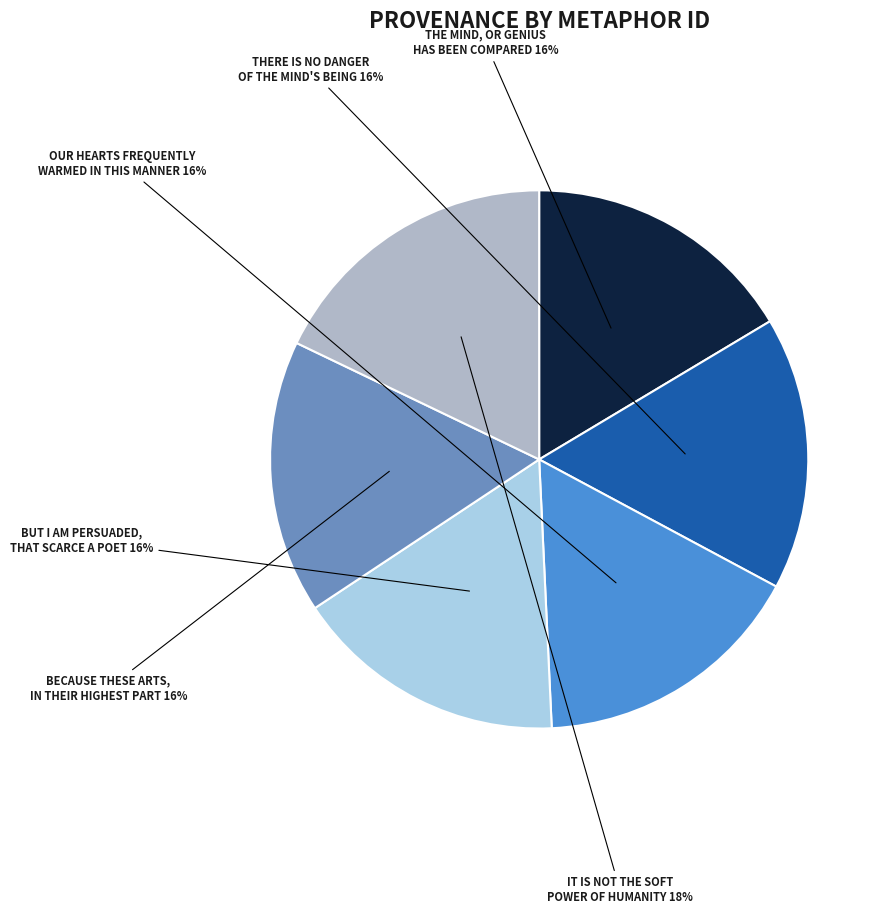

Which slice is the largest?

IT IS NOT THE SOFT POWER OF HUMANITY